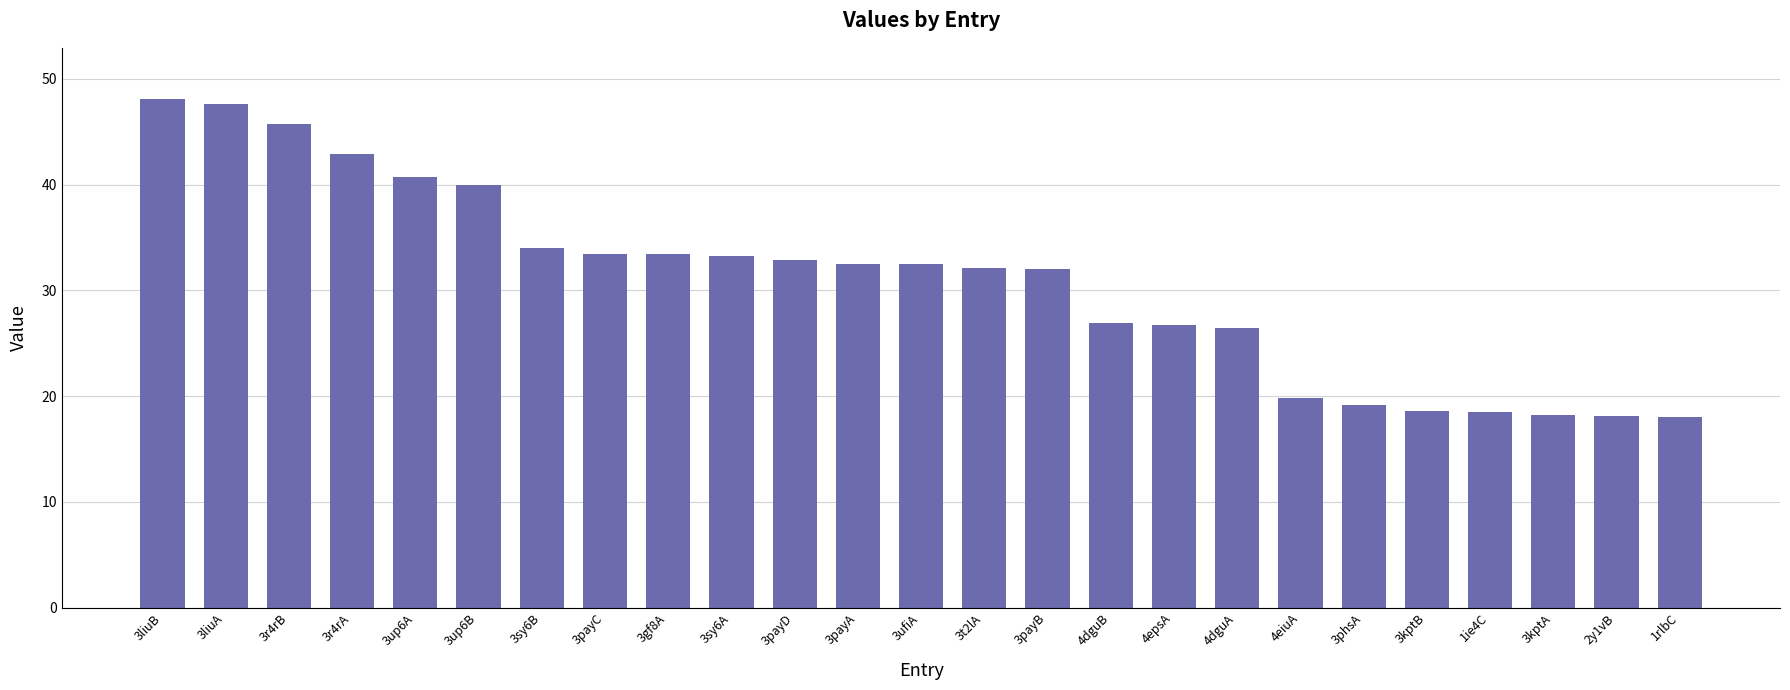

True or false: the data shows 27.9 at 1ie4C.

False